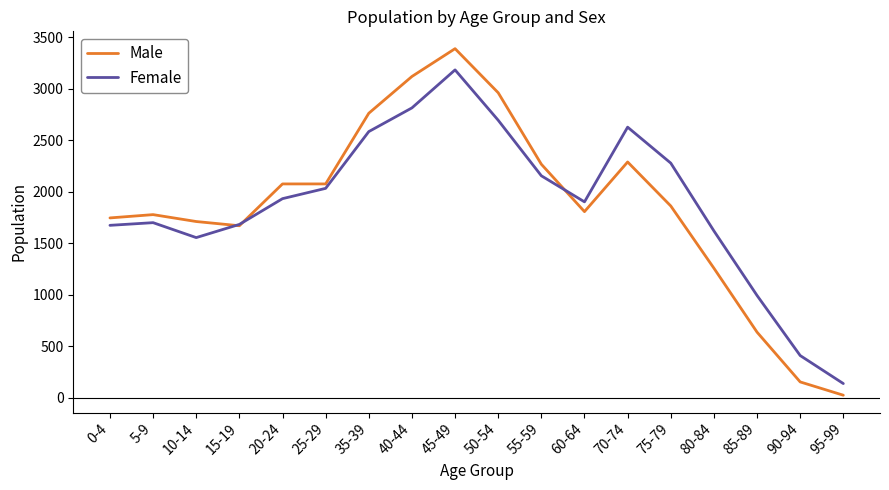

Between 10-14 and 60-64, which series saw the biggest shift?

Female